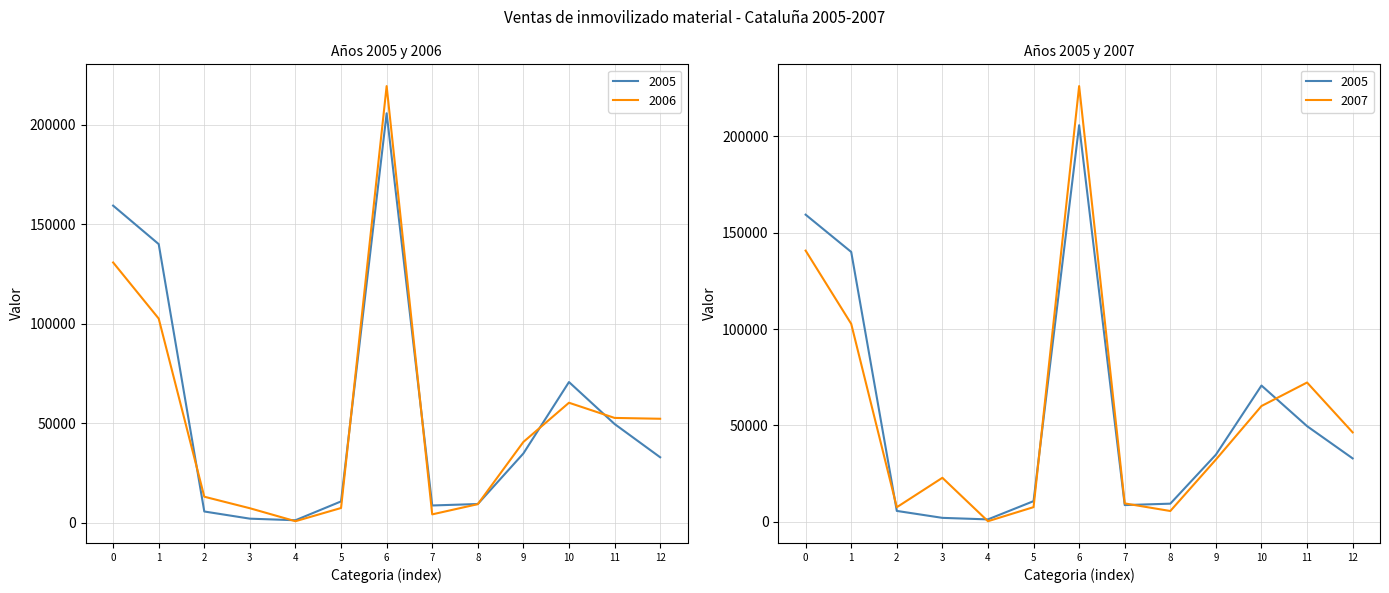

Count the number of data series in this chart.

3